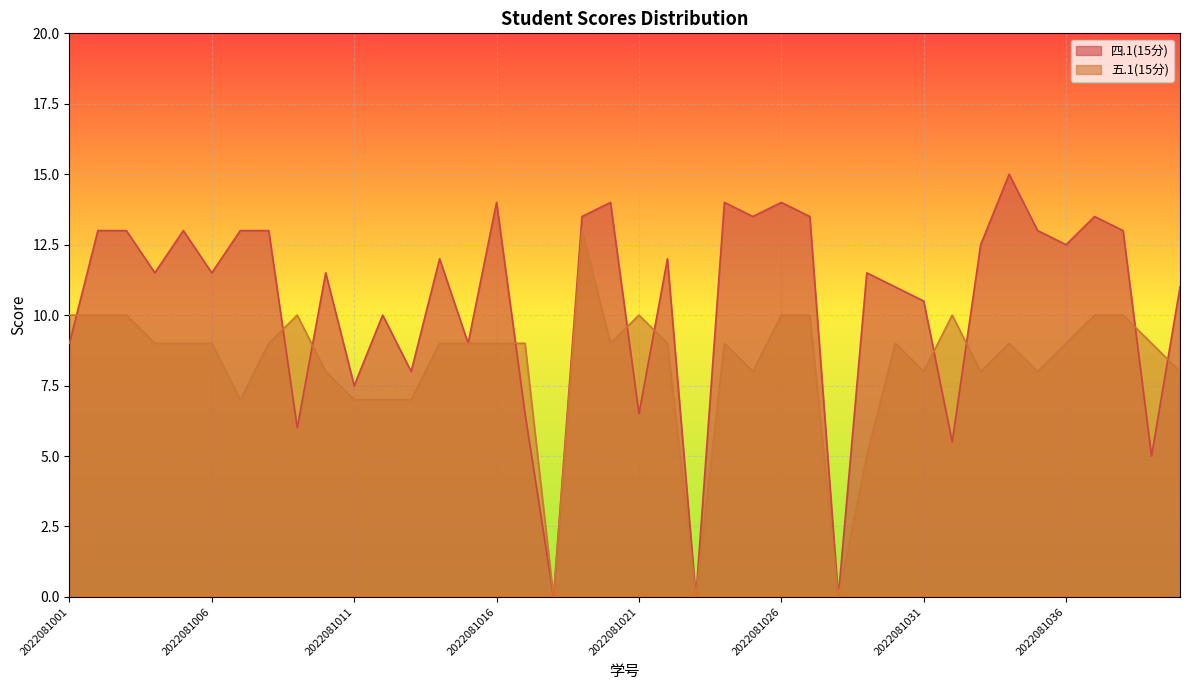

What is the average value of the 五.1(15分) series?

8.2